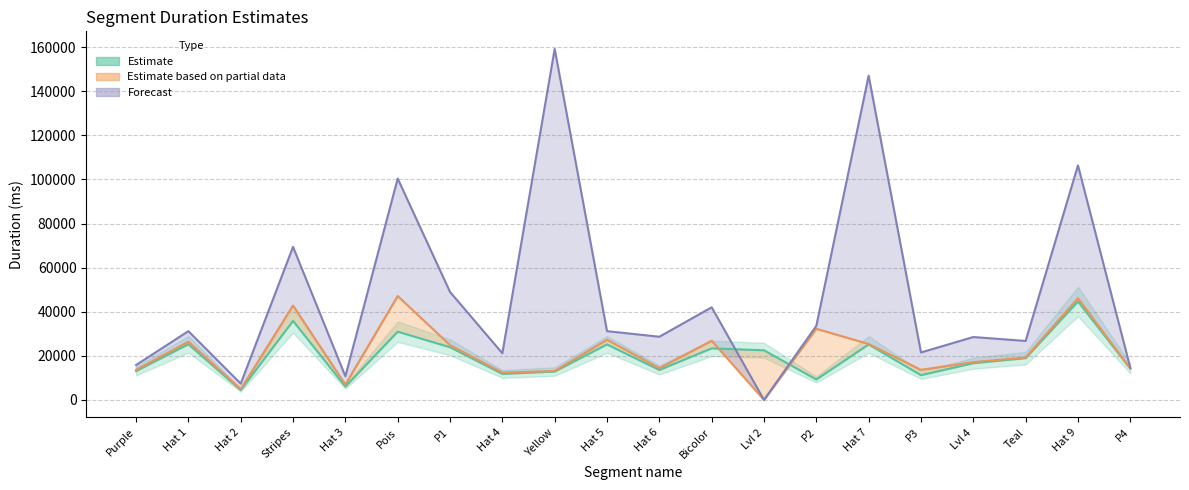

How many interior local peaks (higher than both neighbors) does the data have?

7